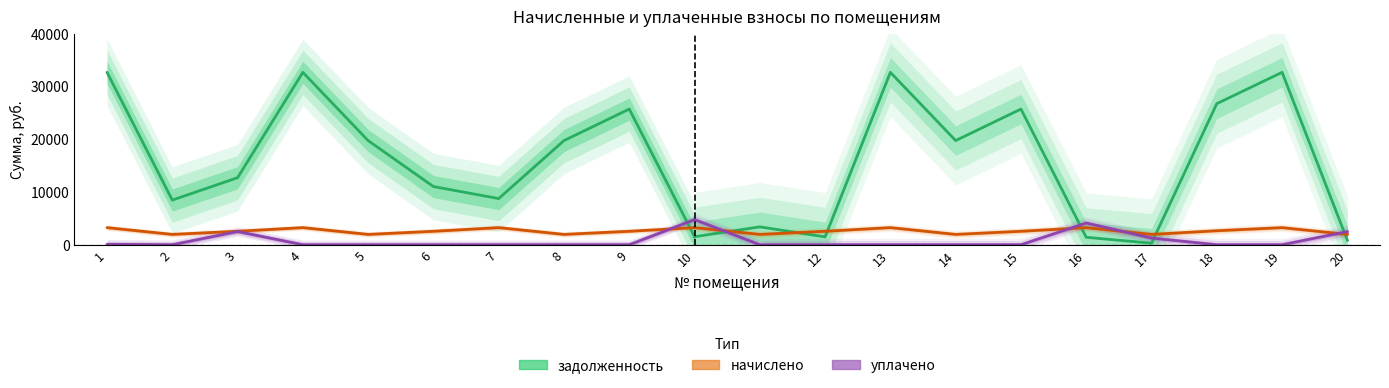

Which series has the largest range (max minus min)?

задолженность